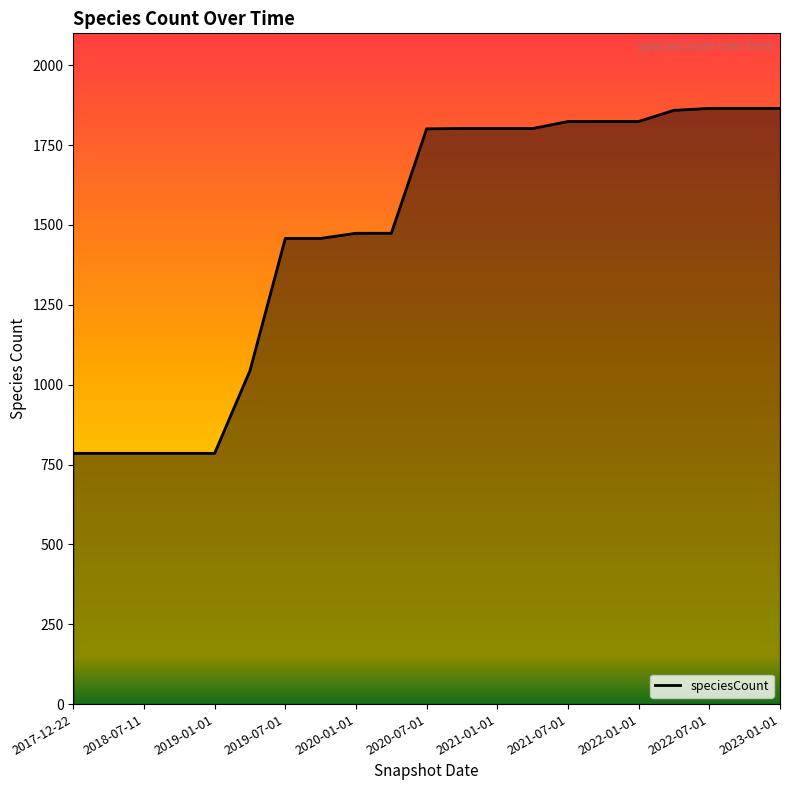

How many distinct data groups are displayed?

1